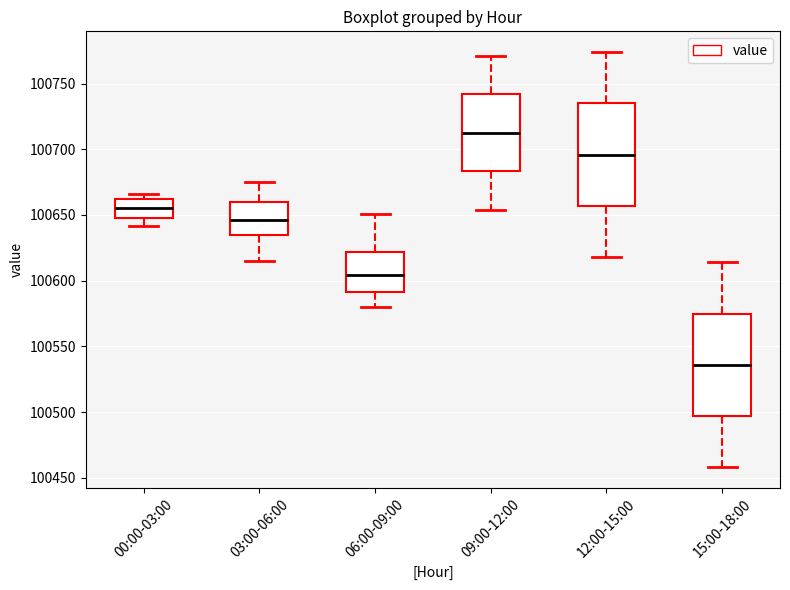

Reading left to right, transcribe this box plot: for each box, give where its median line is, the range the box spans, and where its two whiskers end, as read against the y-axis. The values are not printed on the chart, so give them approximately, as read against the axis.

00:00-03:00: median 100655, box 100650 to 100660, whiskers 100640 to 100665
03:00-06:00: median 100645, box 100635 to 100660, whiskers 100615 to 100675
06:00-09:00: median 100605, box 100590 to 100620, whiskers 100580 to 100650
09:00-12:00: median 100715, box 100685 to 100740, whiskers 100655 to 100770
12:00-15:00: median 100695, box 100655 to 100735, whiskers 100620 to 100775
15:00-18:00: median 100535, box 100495 to 100575, whiskers 100460 to 100615